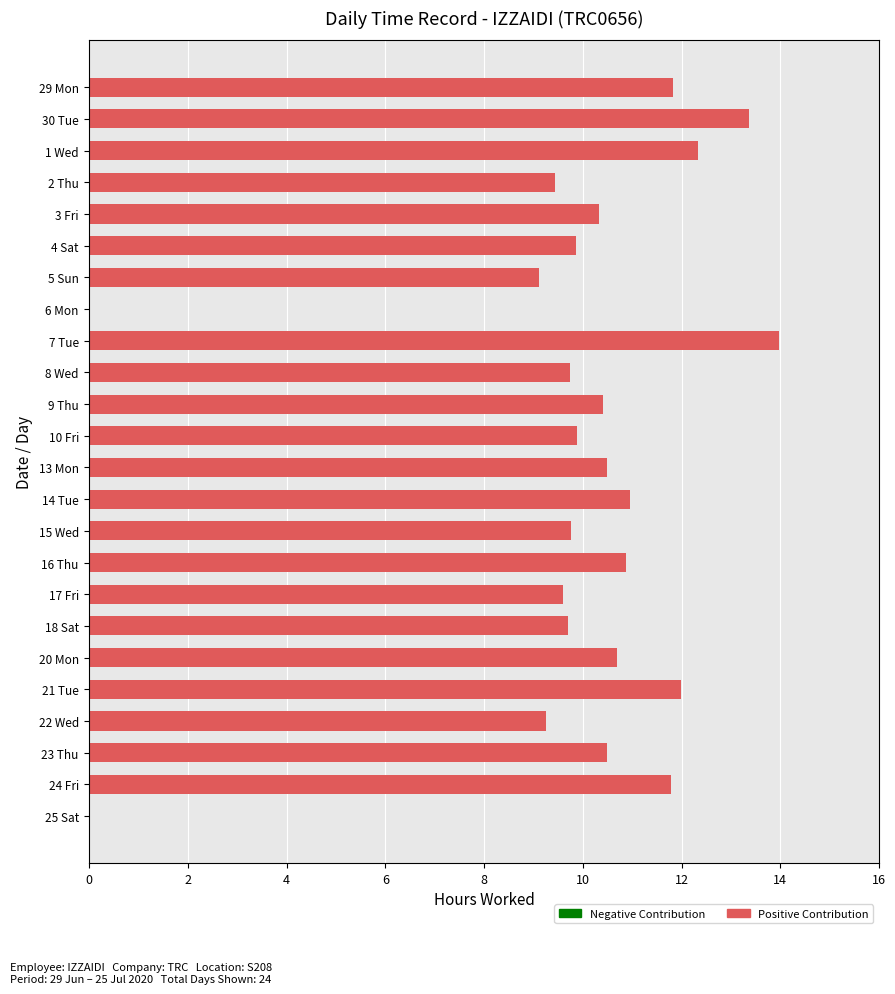

How many series are shown in this chart?

1